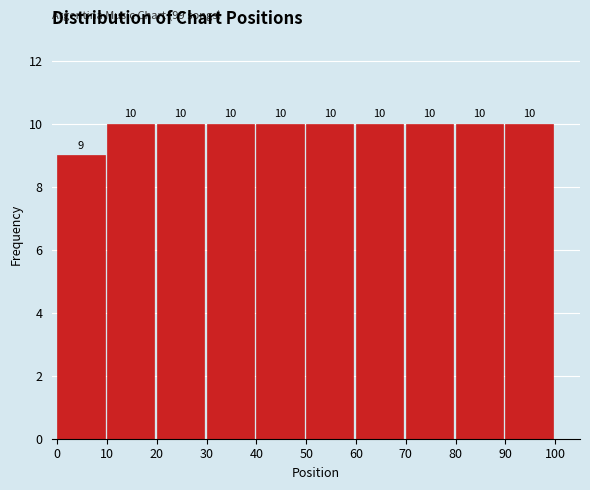

Reading left to right, list every bar in this chart as the range it spans on the x-axis followed by its height.

0 to 10: 9
10 to 20: 10
20 to 30: 10
30 to 40: 10
40 to 50: 10
50 to 60: 10
60 to 70: 10
70 to 80: 10
80 to 90: 10
90 to 100: 10